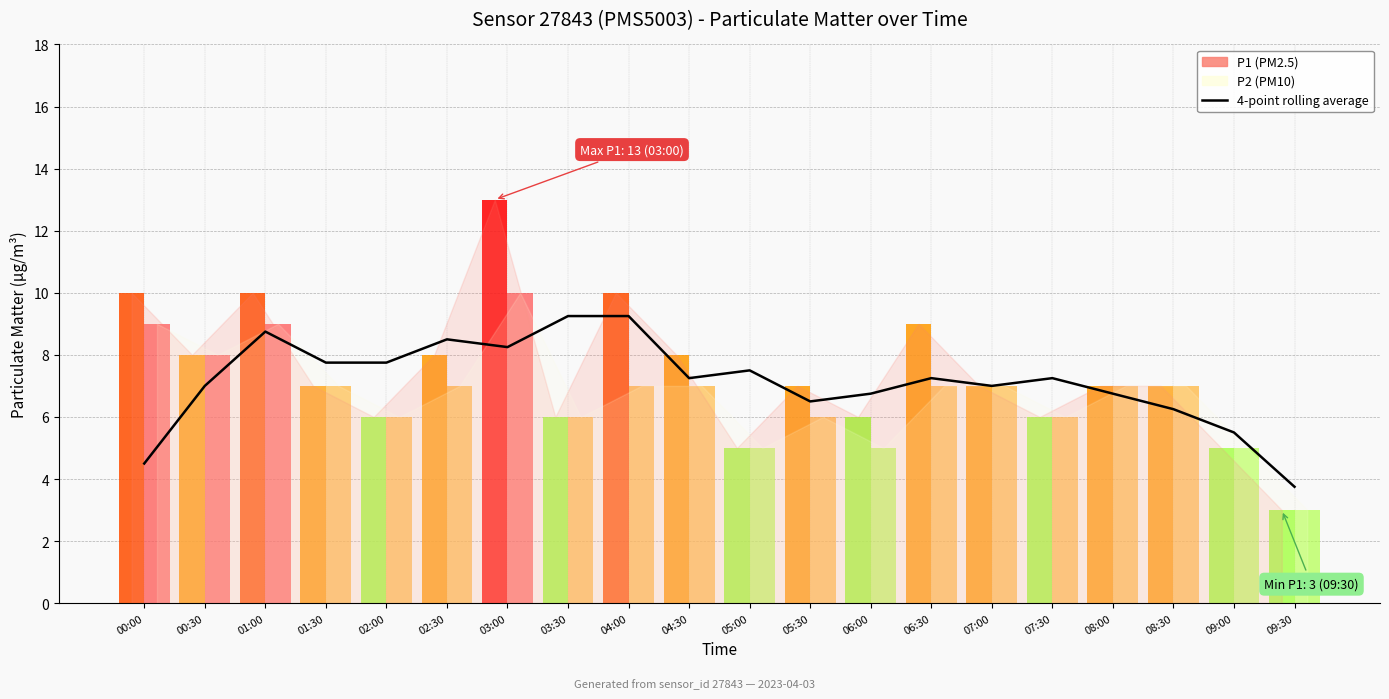

What is the average value?

7.1